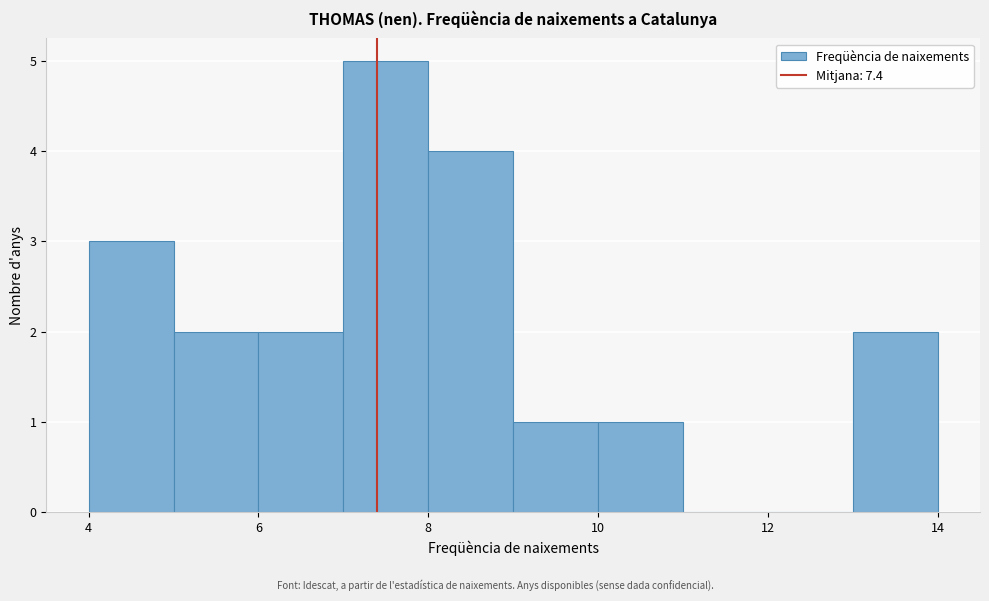

Reading left to right, list every bar in this chart as the range it spans on the x-axis followed by its height. The values are not printed on the chart, so give them approximately, as read against the axis.

4 to 5: 3
5 to 6: 2
6 to 7: 2
7 to 8: 5
8 to 9: 4
9 to 10: 1
10 to 11: 1
11 to 12: 0
12 to 13: 0
13 to 14: 2